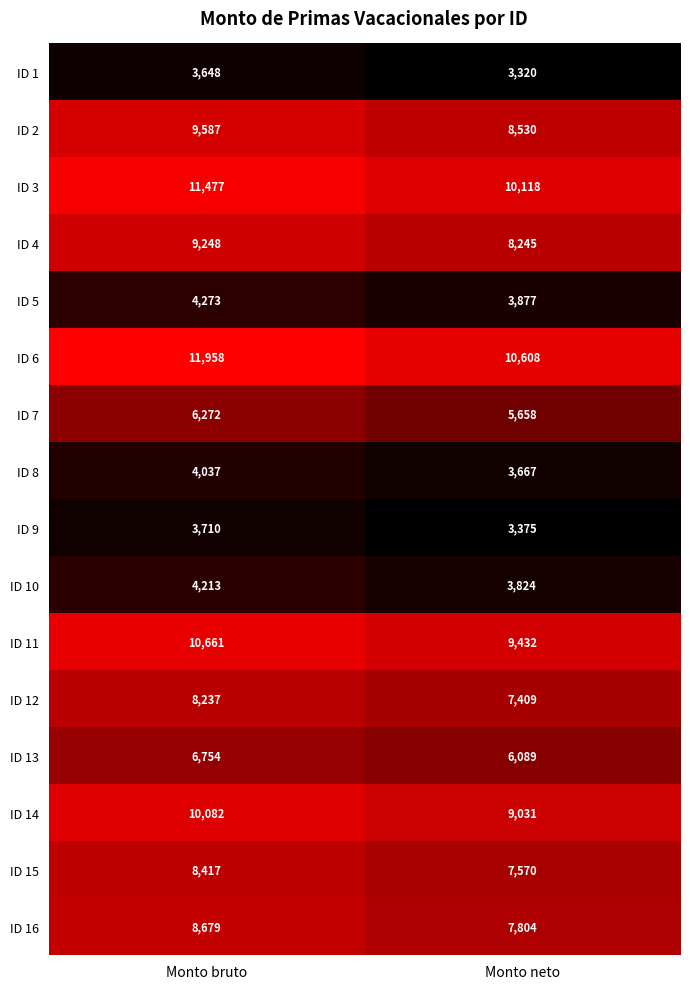

Where is ID 16 nearest to the value 8241?

Monto neto